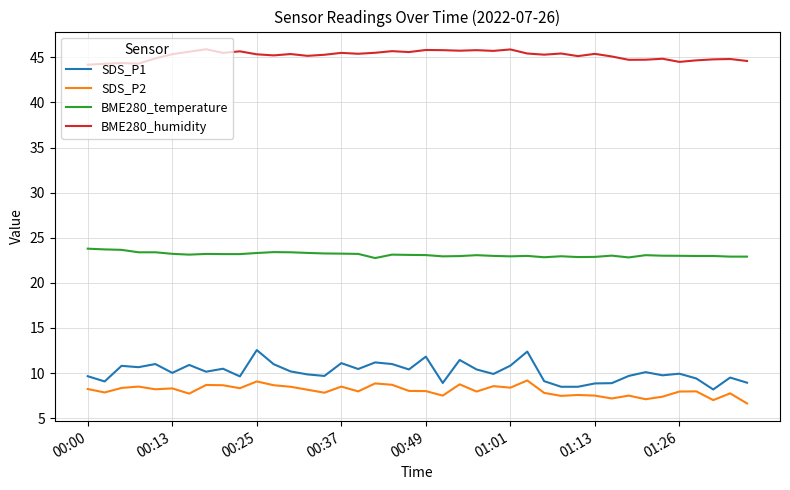

Which series has the largest total across all categories?

BME280_humidity